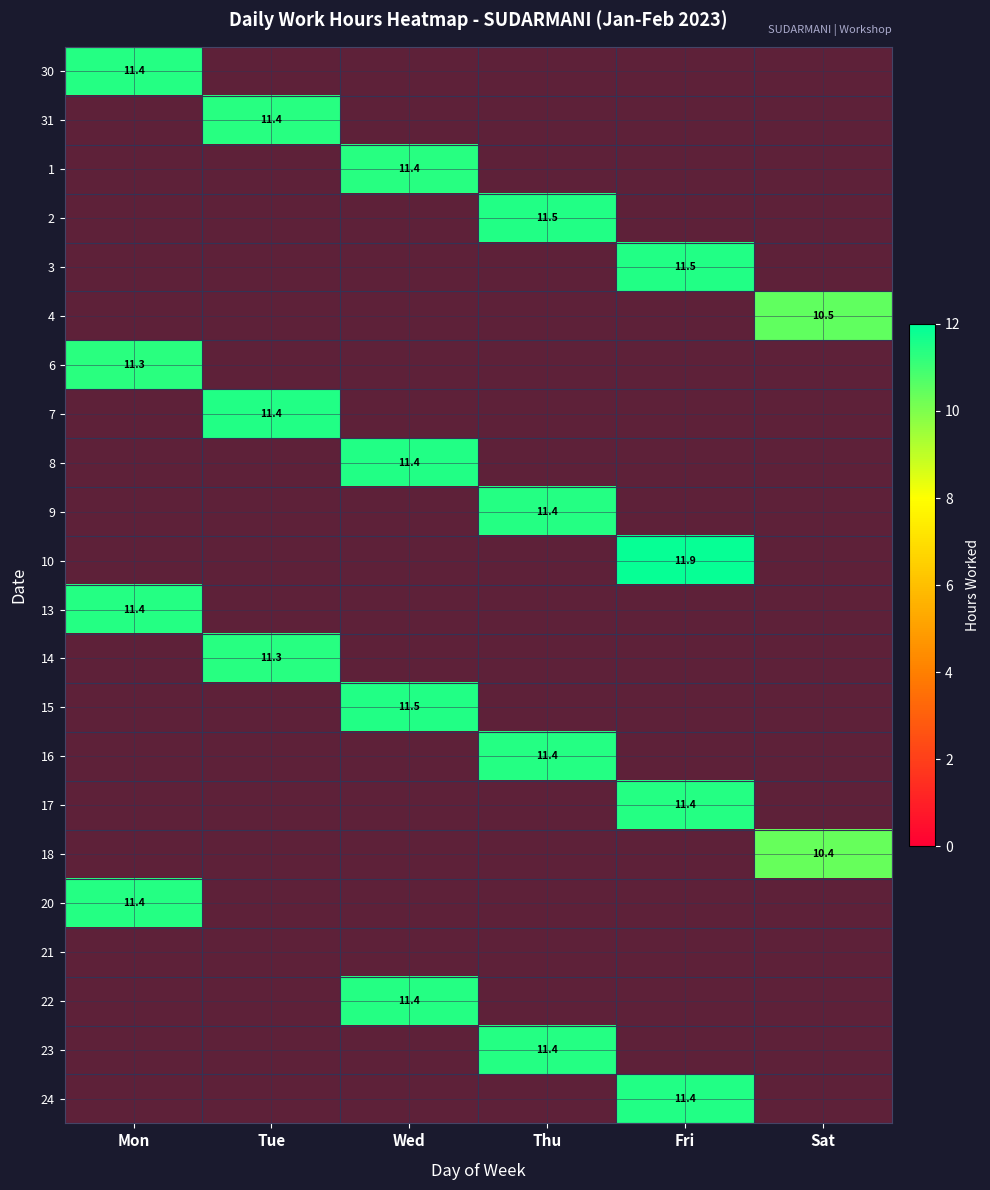

The 16 series shows 19.8 at Thu. True or false?

False